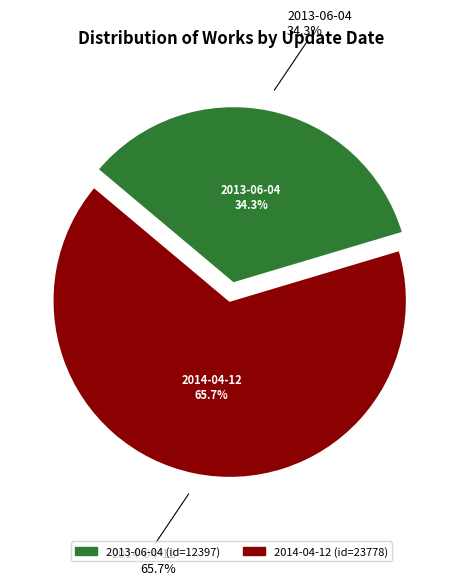

To the nearest percent, what is the average slice percentage?

50%